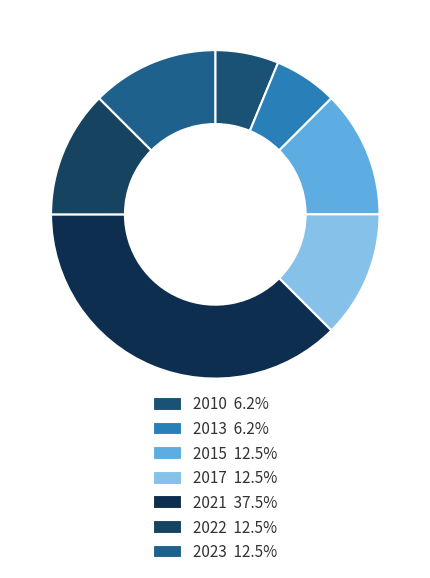

Count the number of slices in the pie.

7